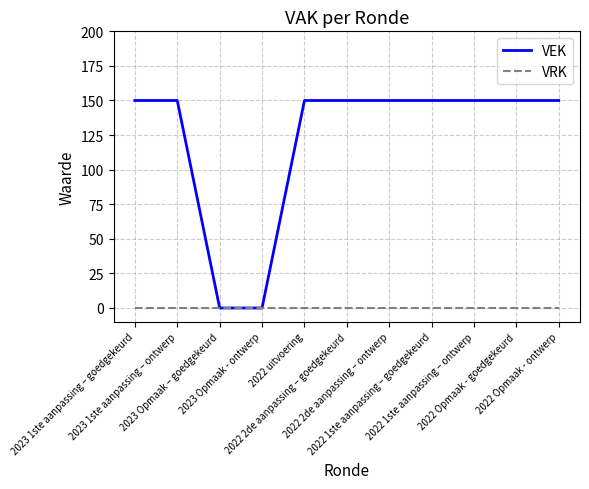

What is the total value across all series at 2022 Opmaak - ontwerp?

150